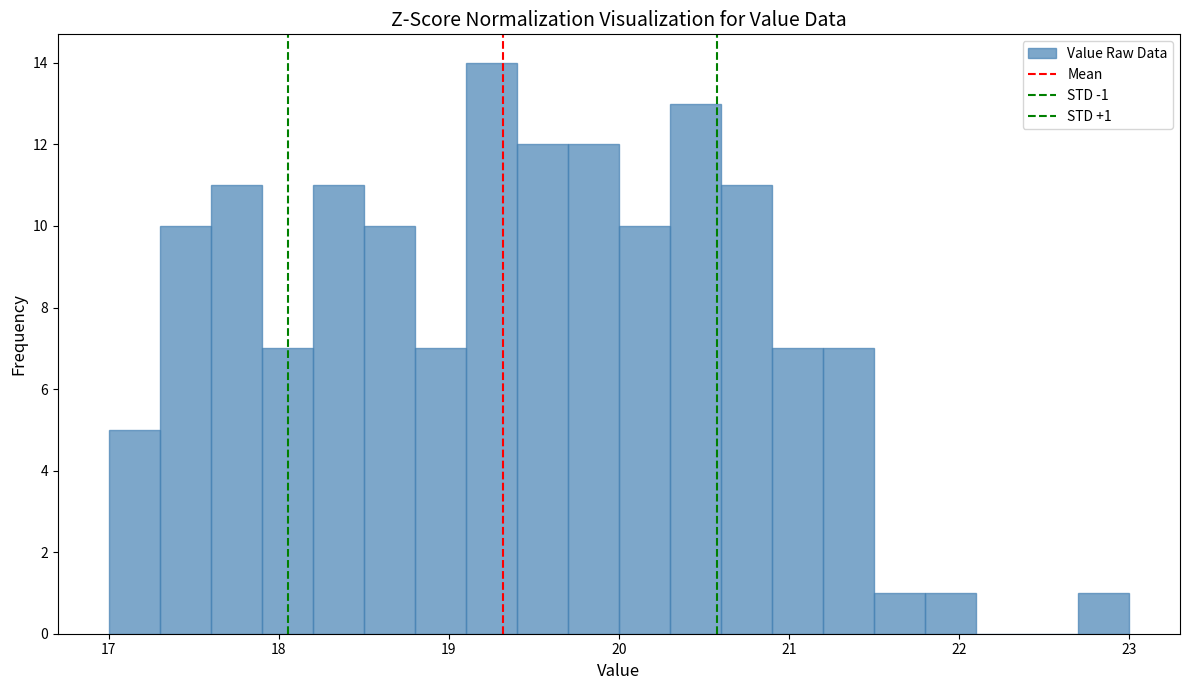

Read against the x-axis, roughly where is the centre of the tallest bar?

19.3